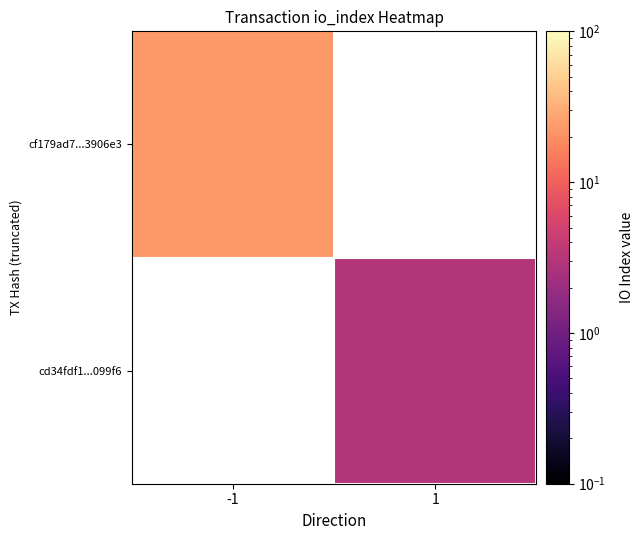

What is the smallest value displayed?

3.0